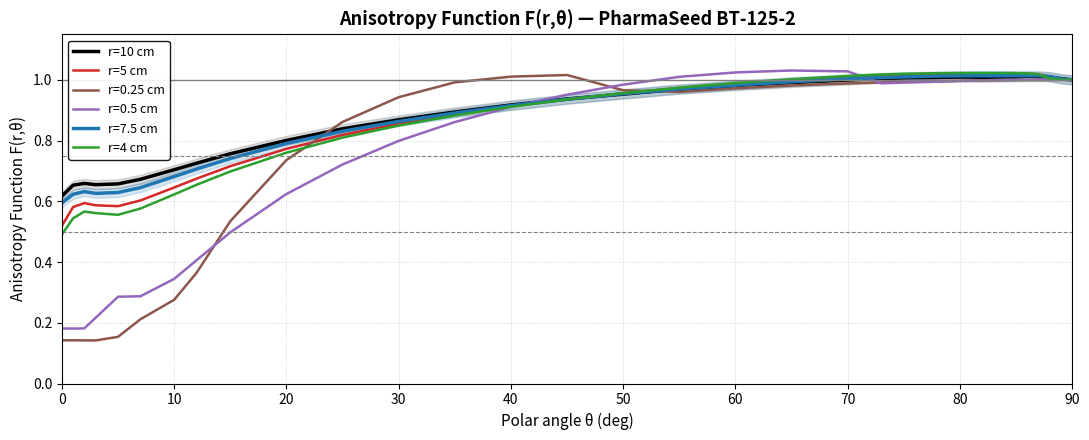

Which series has the largest range (max minus min)?

r=0.25 cm